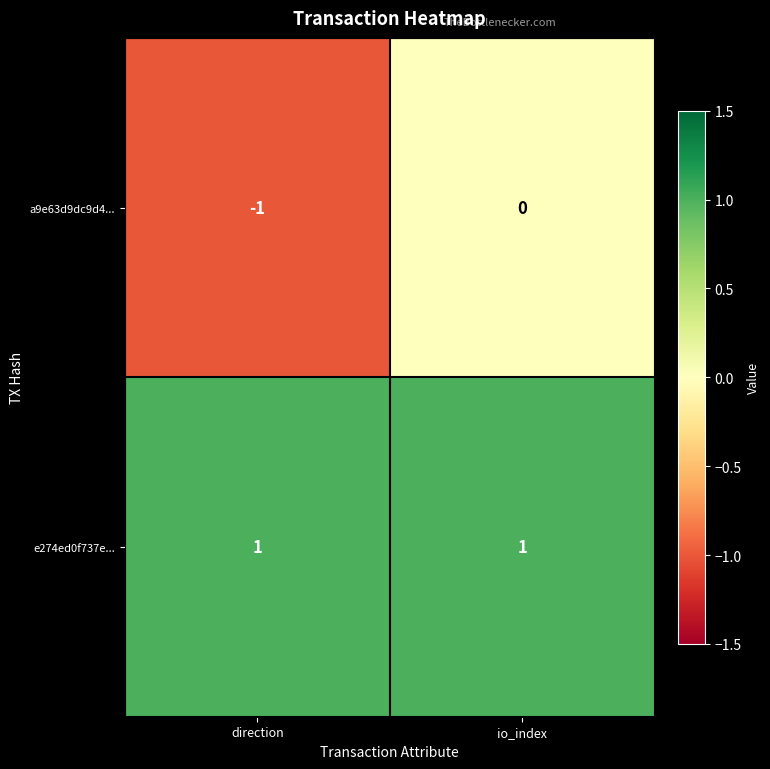

At io_index, list the series in order from largest to smallest.

e274ed0f737e..., a9e63d9dc9d4...